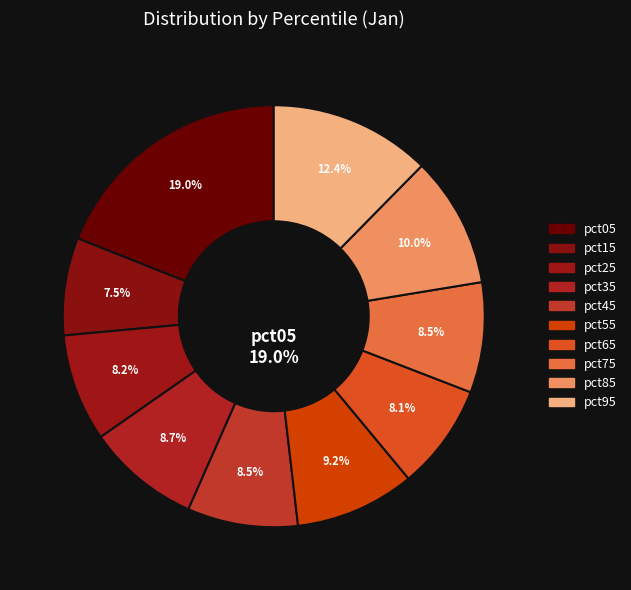

Which category has the biggest portion of the pie?

pct05